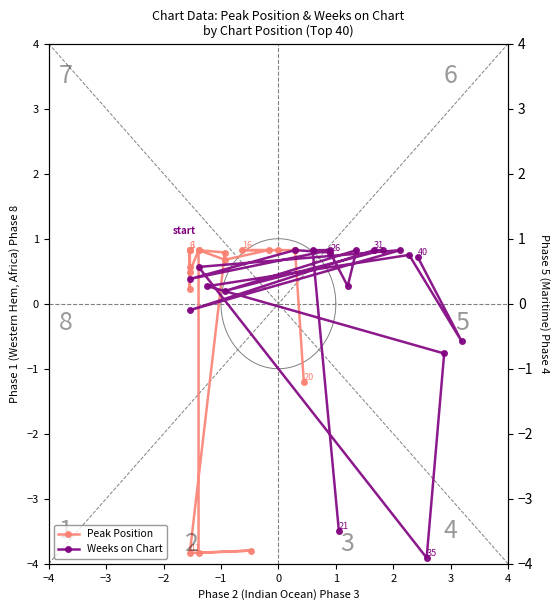

How many data points in Peak Position are above 0?

16